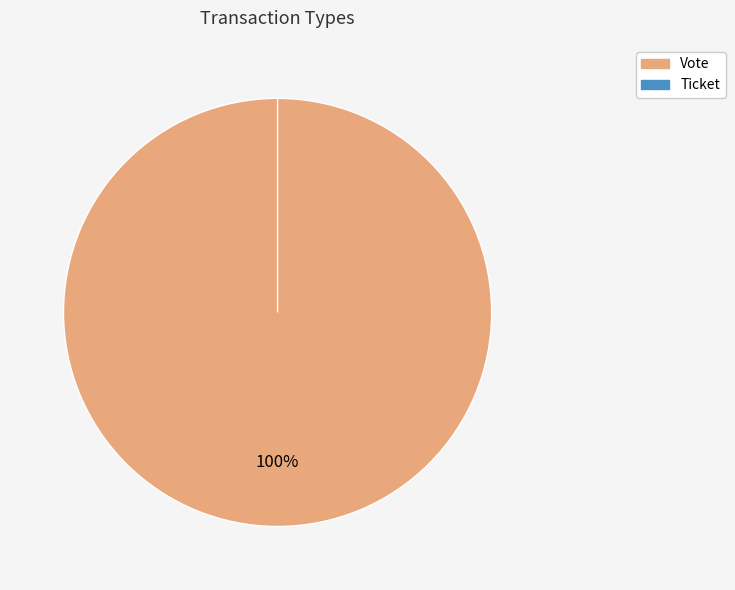

What portion of the pie excludes Ticket?

100.0%